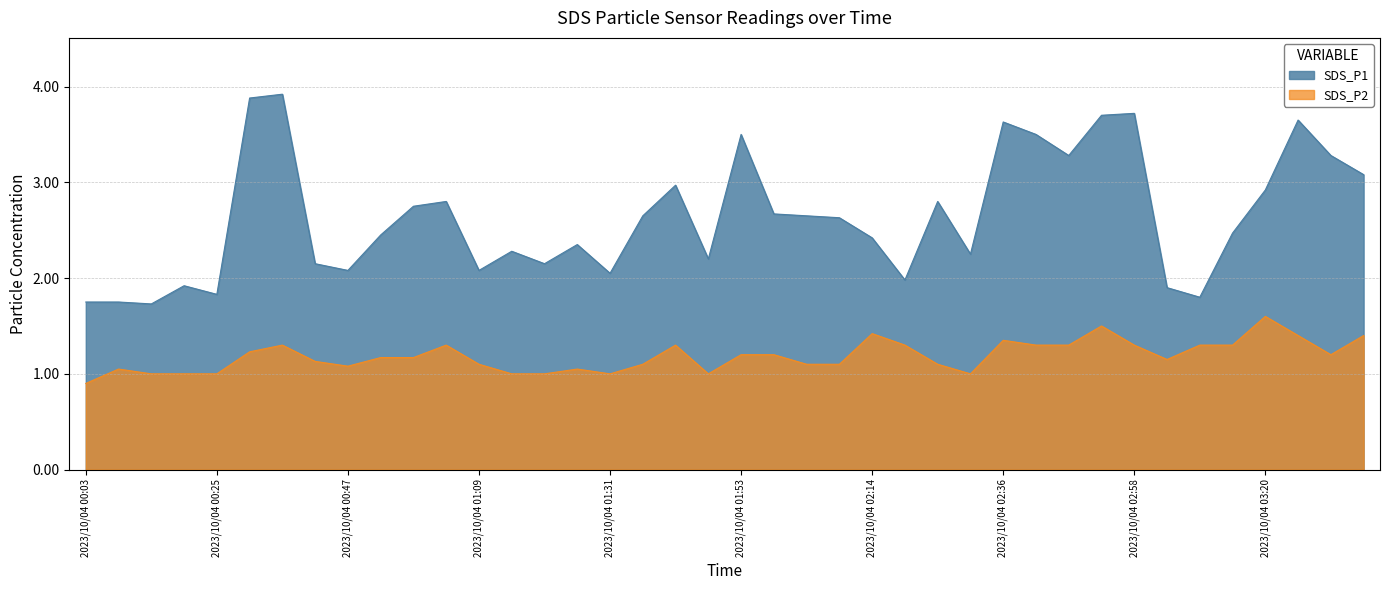

True or false: SDS_P2 has a value of 0.6 at 2023/10/04 02:31.

False